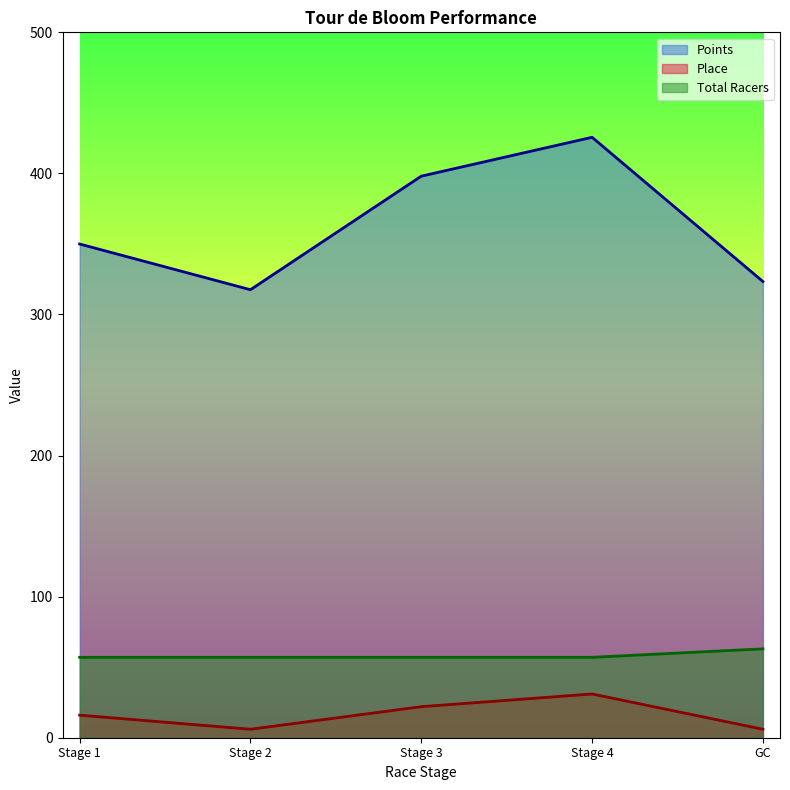

What is the value of the Place point at the 4th from the left?

31.0